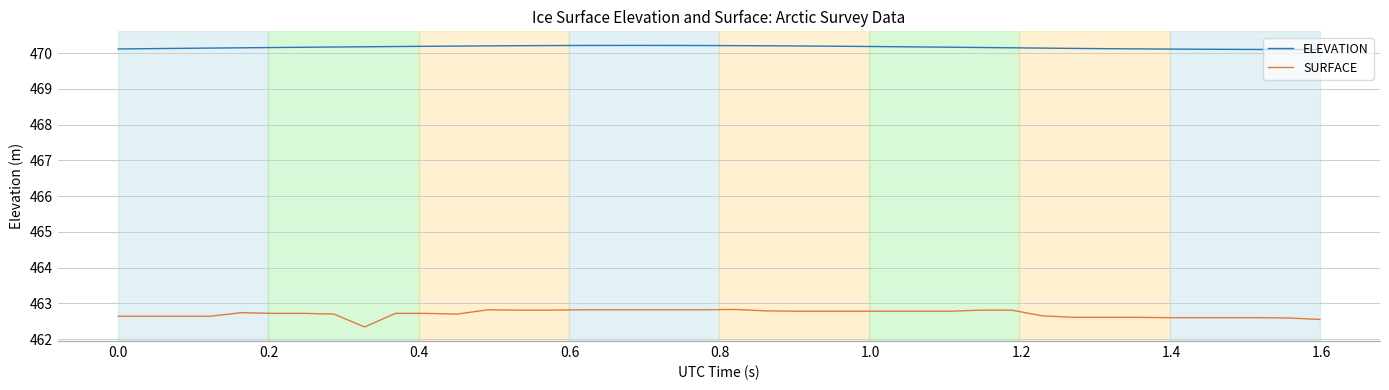

List the series in order of their overall mean, lowest first.

SURFACE, ELEVATION